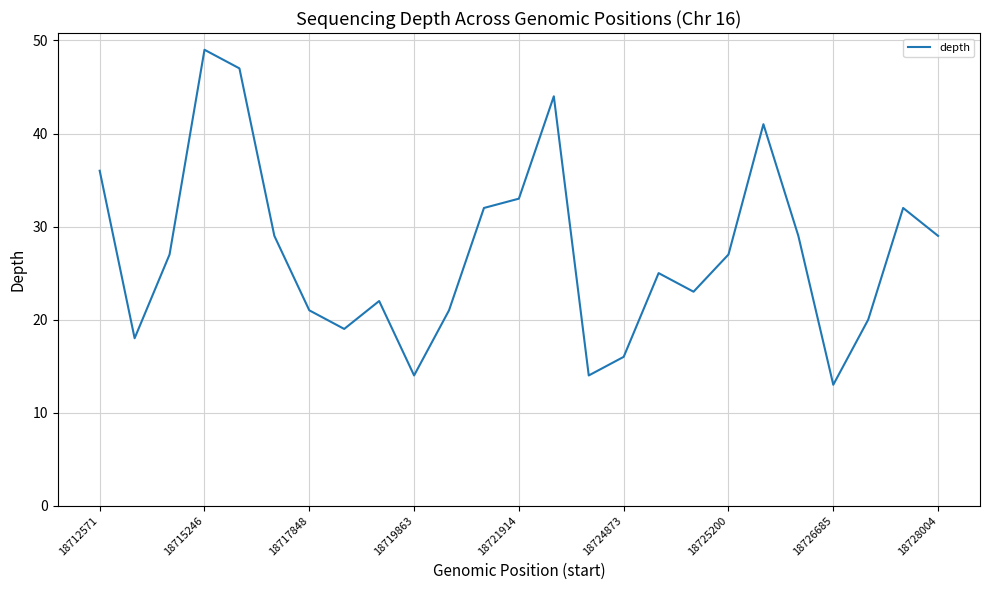

What is the maximum value shown in the chart?

49